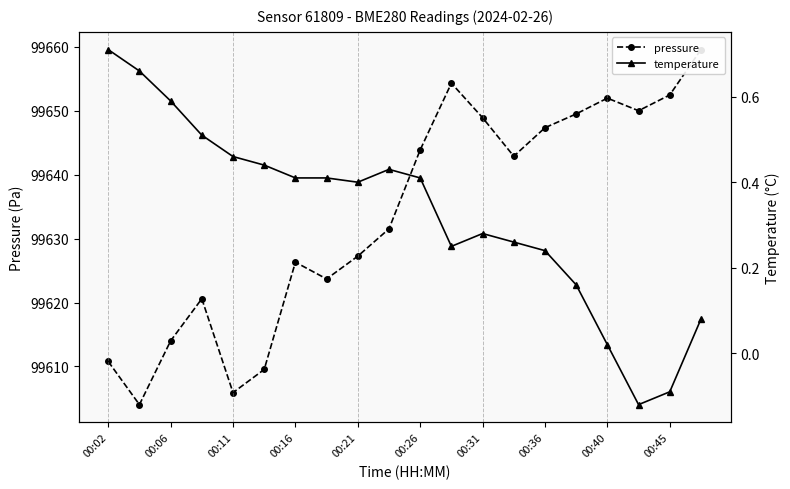

How many interior local valleys does the pressure series have?

5